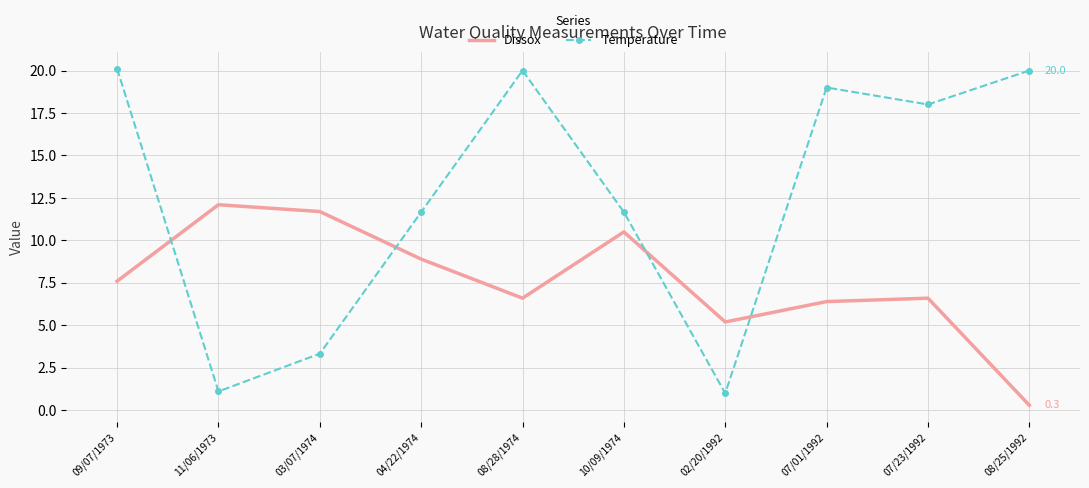

In Dissox, how many points are higher than both neighbors (excluding endpoints)?

3